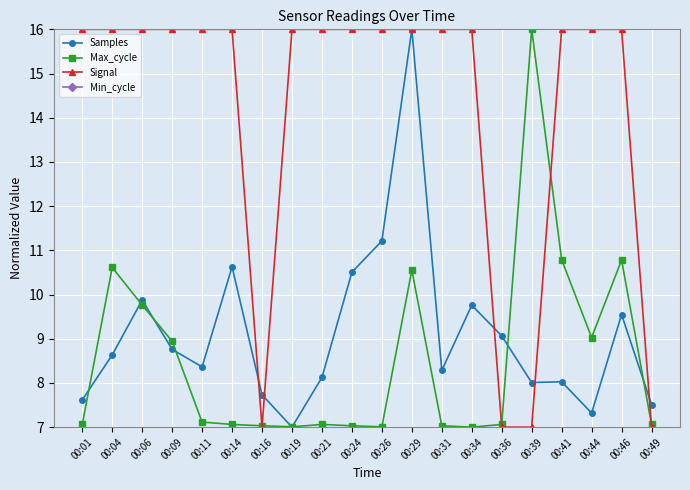

Which has a higher value, 00:29 or 00:36?

00:29